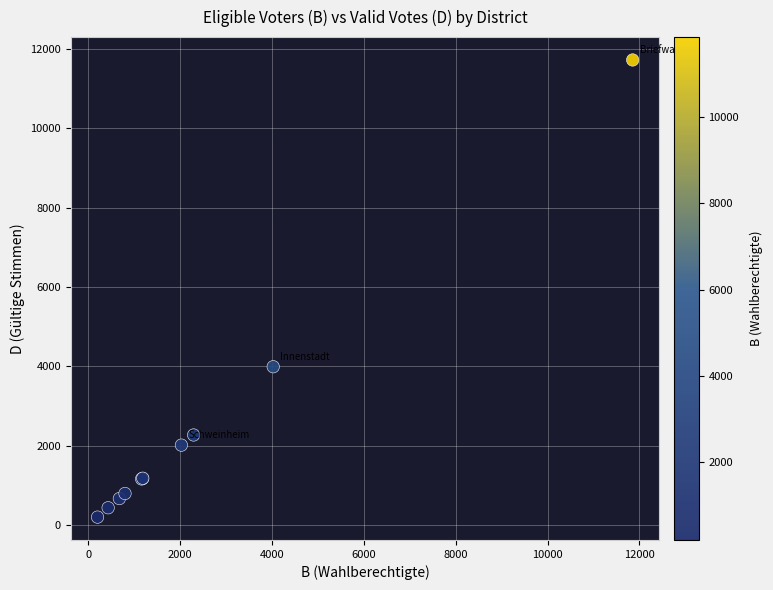

What Y value in the scatter plot is closest to 5961?

3989